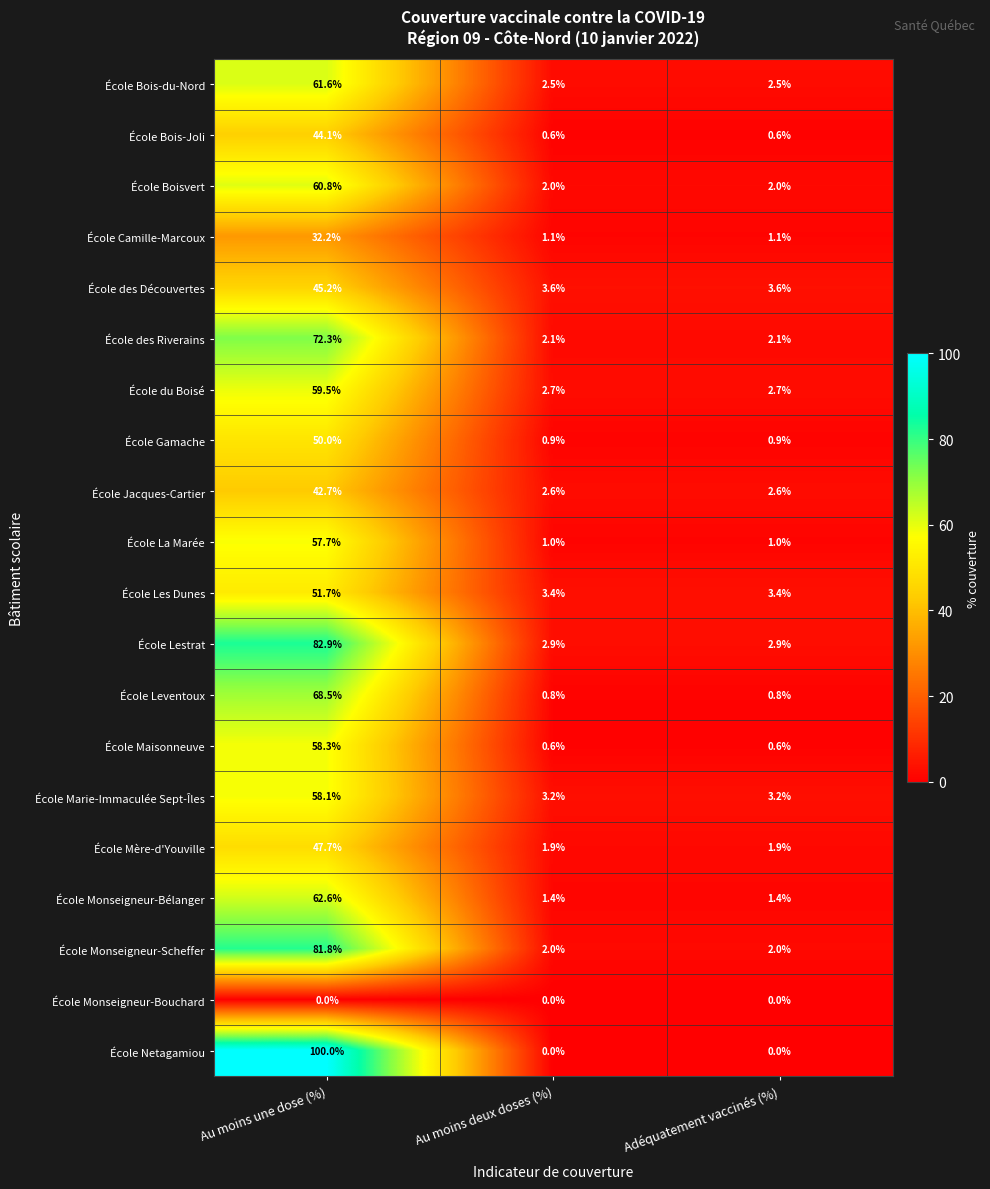

The value of École du Boisé at Au moins deux doses (%) is 0.7. True or false?

False